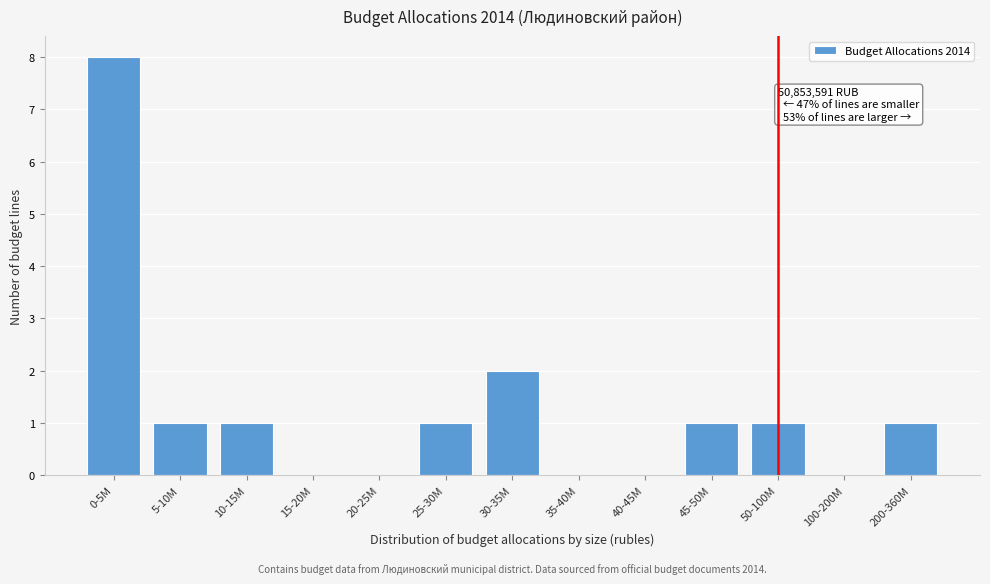

Reading left to right, extract all data points from this chart.

0-5M=8	5-10M=1	10-15M=1	15-20M=0	20-25M=0	25-30M=1	30-35M=2	35-40M=0	40-45M=0	45-50M=1	50-100M=1	100-200M=0	200-360M=1